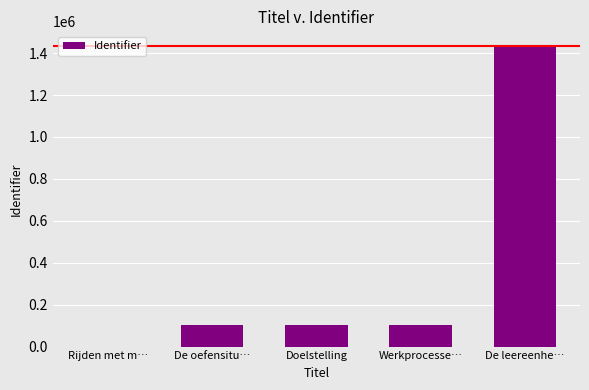

Which category has the highest value across all series?

De leereenhe…